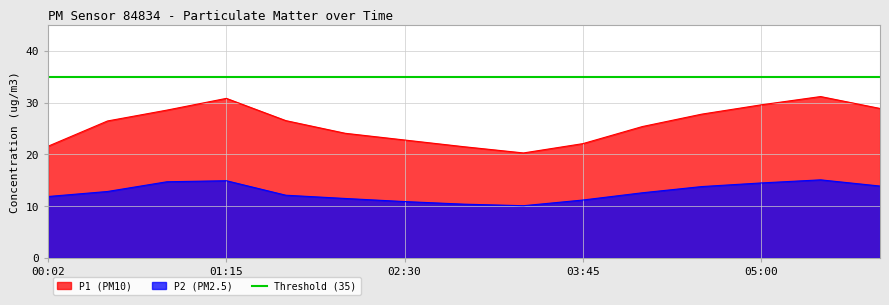

True or false: P1 and P2 cross at least once.

False